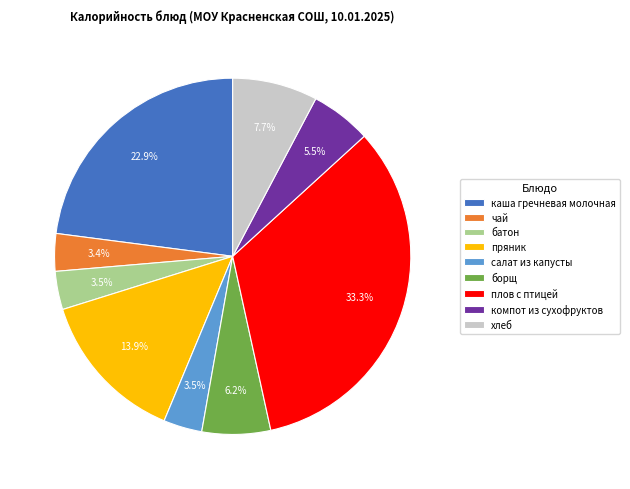

To the nearest percent, what portion does борщ represent?

6%